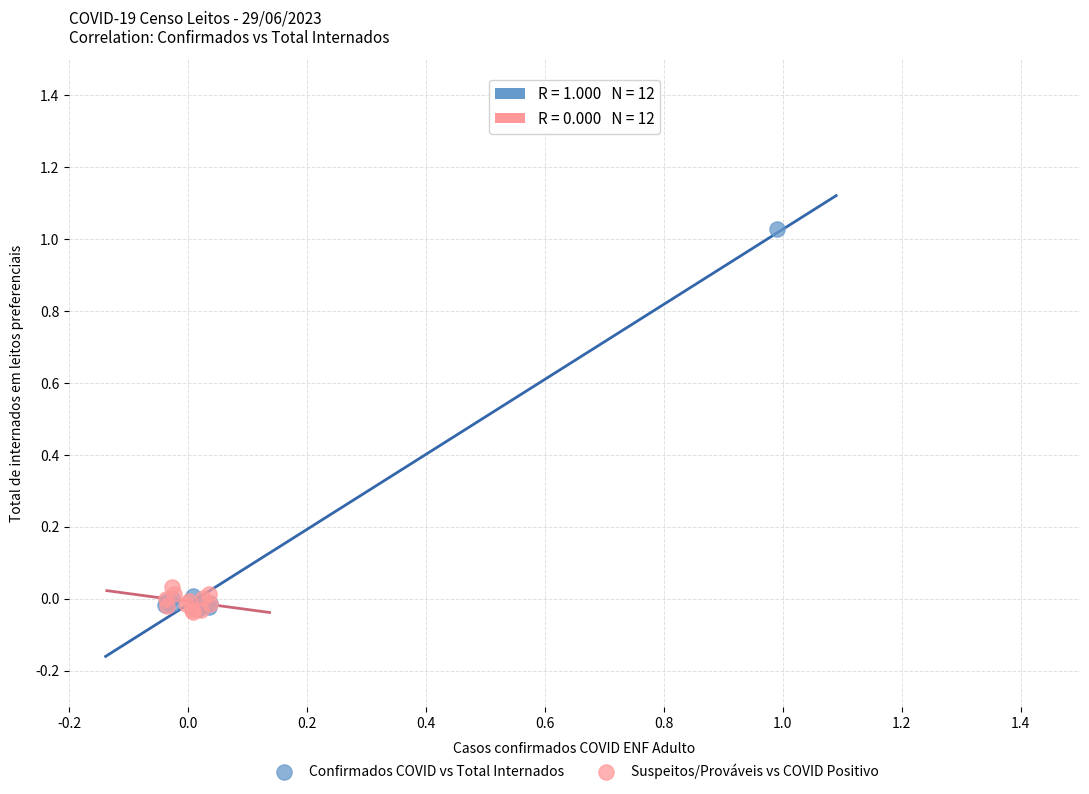

What are all the series names shown in the legend?

Confirmados COVID vs Total Internados, Suspeitos/Prováveis vs COVID Positivo